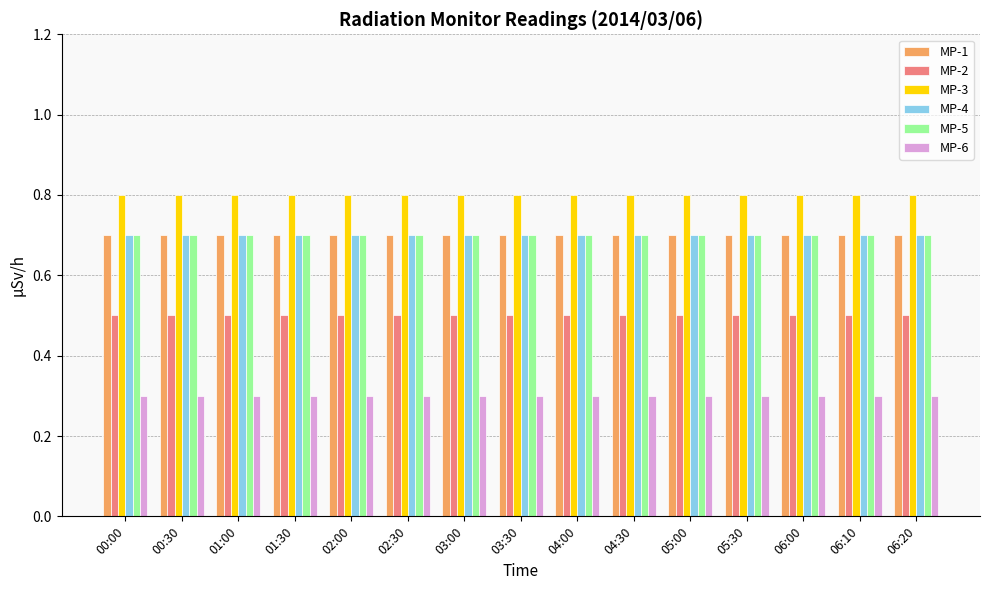

The value of MP-4 at 05:00 is 0.7. True or false?

True